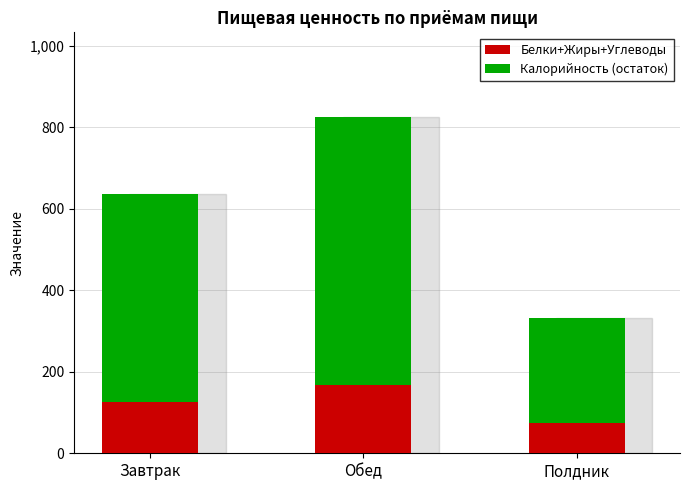

Read the Белки+Жиры+Углеводы value at Обед.

168.5